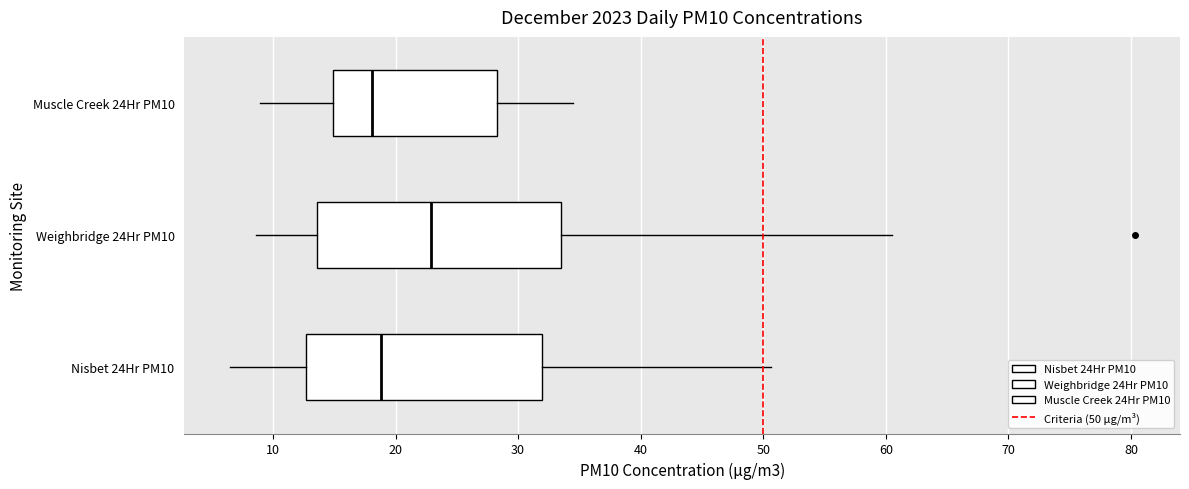

Reading bottom to top, read every box against the x-axis: the position of its median line, the range the box covers, and the ends of its whiskers. The values are not printed on the chart, so give them approximately, as read against the axis.

Nisbet 24Hr PM10: median 19, box 13 to 32, whiskers 6 to 51
Weighbridge 24Hr PM10: median 23, box 14 to 34, whiskers 9 to 60
Muscle Creek 24Hr PM10: median 18, box 15 to 28, whiskers 9 to 35